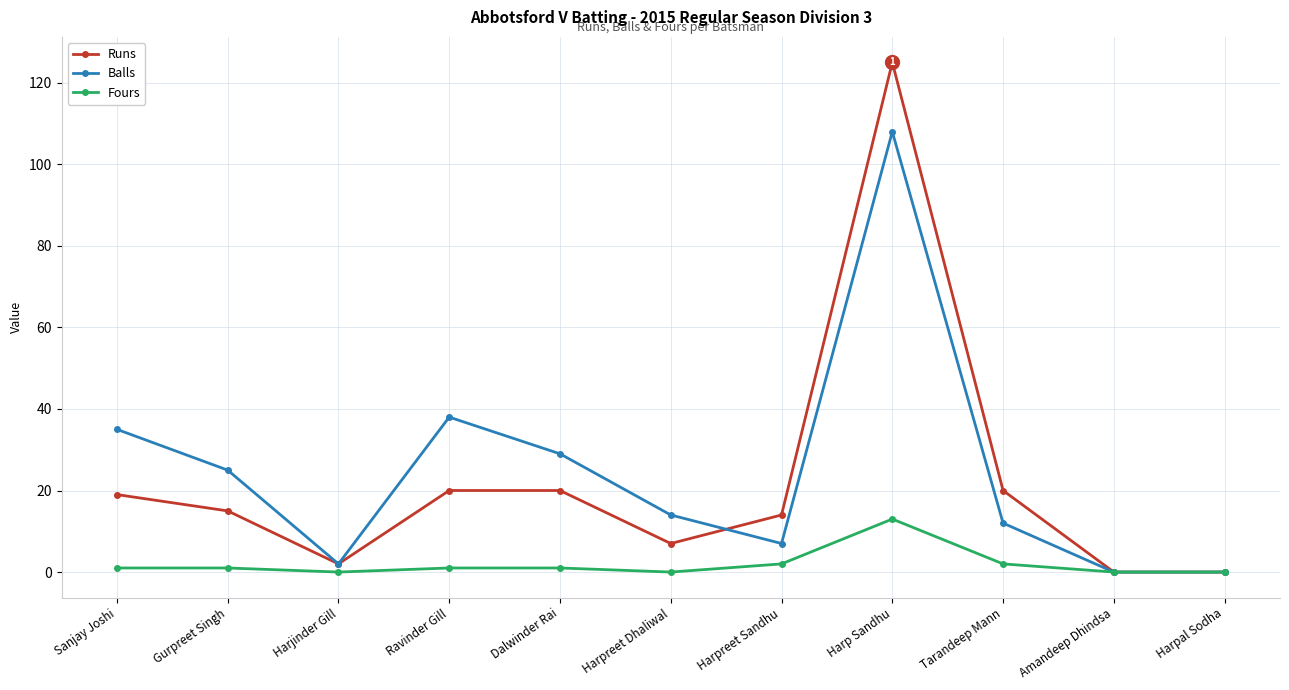

How many data points does each series have?

11